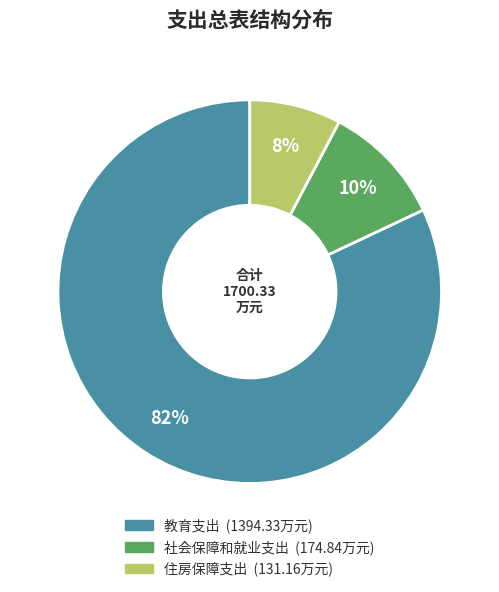

To the nearest percent, what is the difference between the largest and smallest slice percentages?

74%